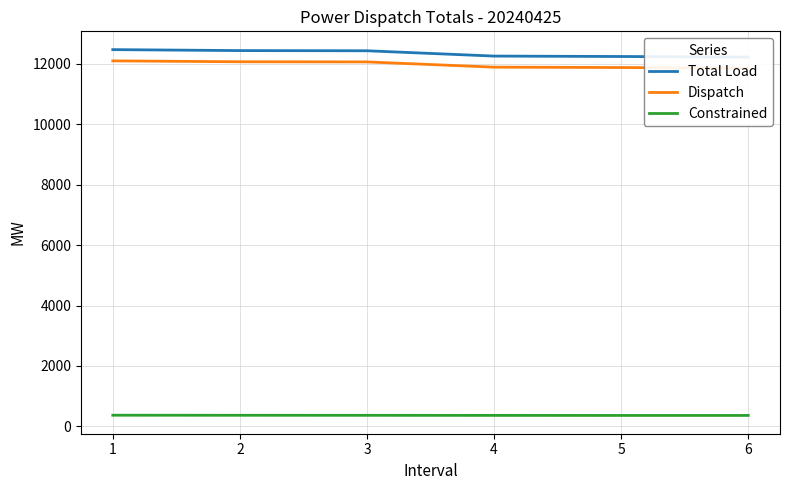

Is the value of Constrained at 3 greater than the value of Total Load at 4?

No